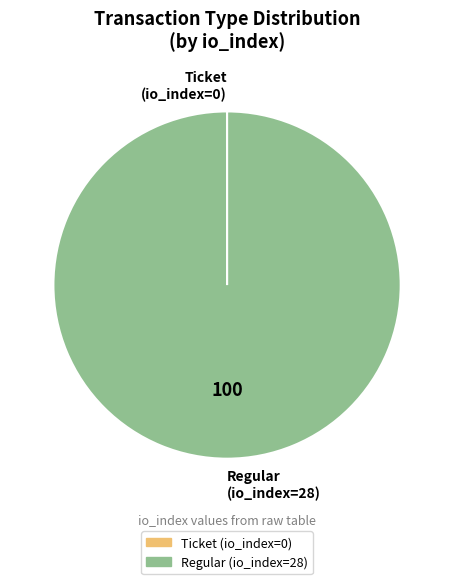

Which slice is the largest?

Regular (io_index=28)